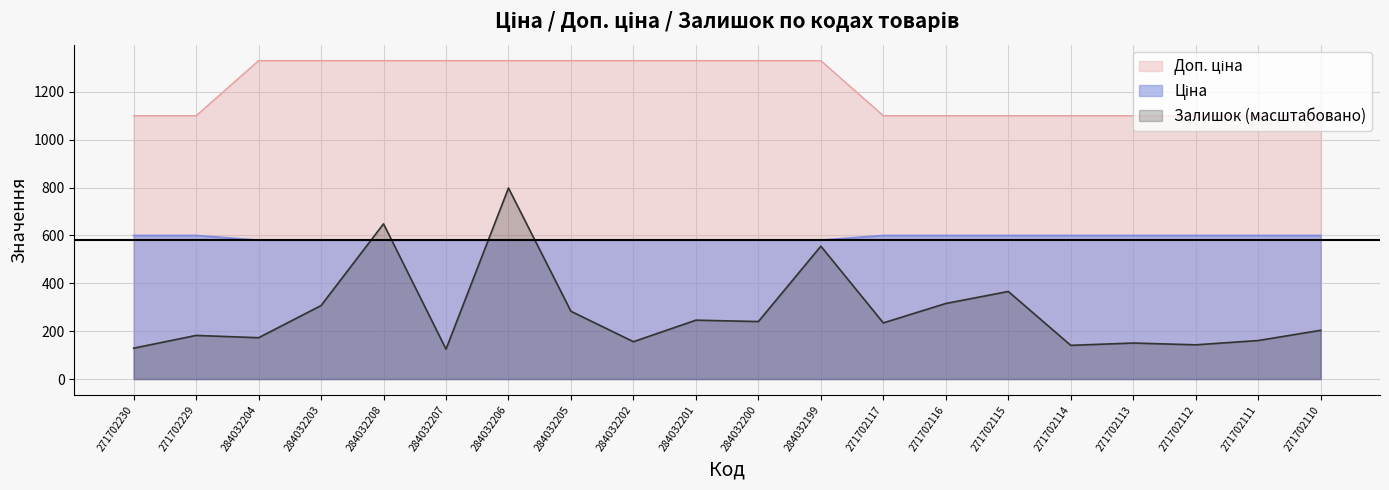

Read the Залишок value at 271702111.

160.9